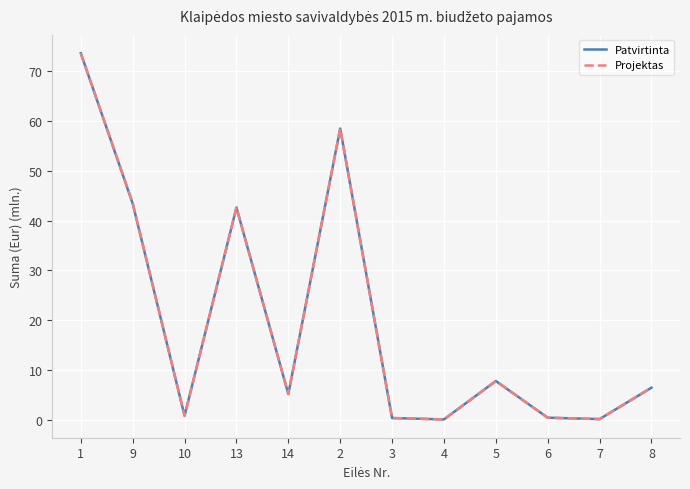

Is it true that Projektas equals 0.1 at 7?

True